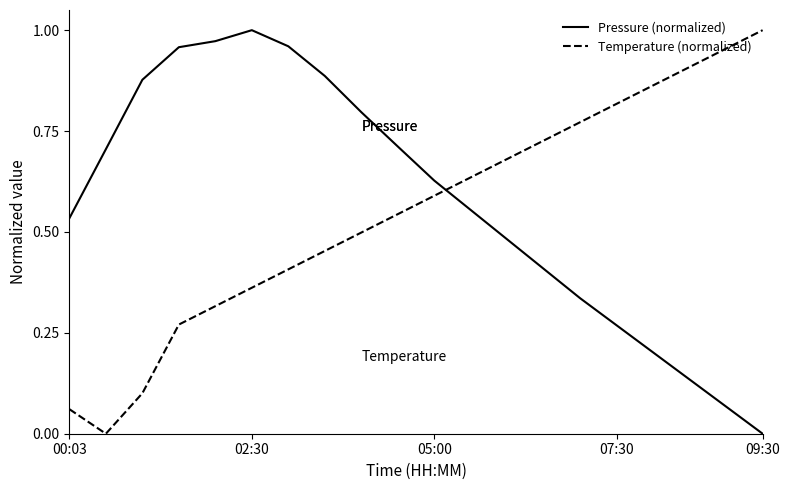

How many times do Temperature (normalized) and Pressure (normalized) cross each other?

1